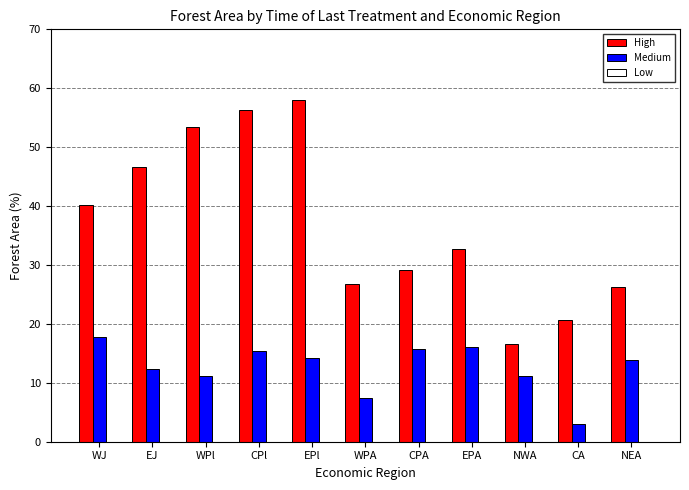

How many values in the High series are below 32?

5